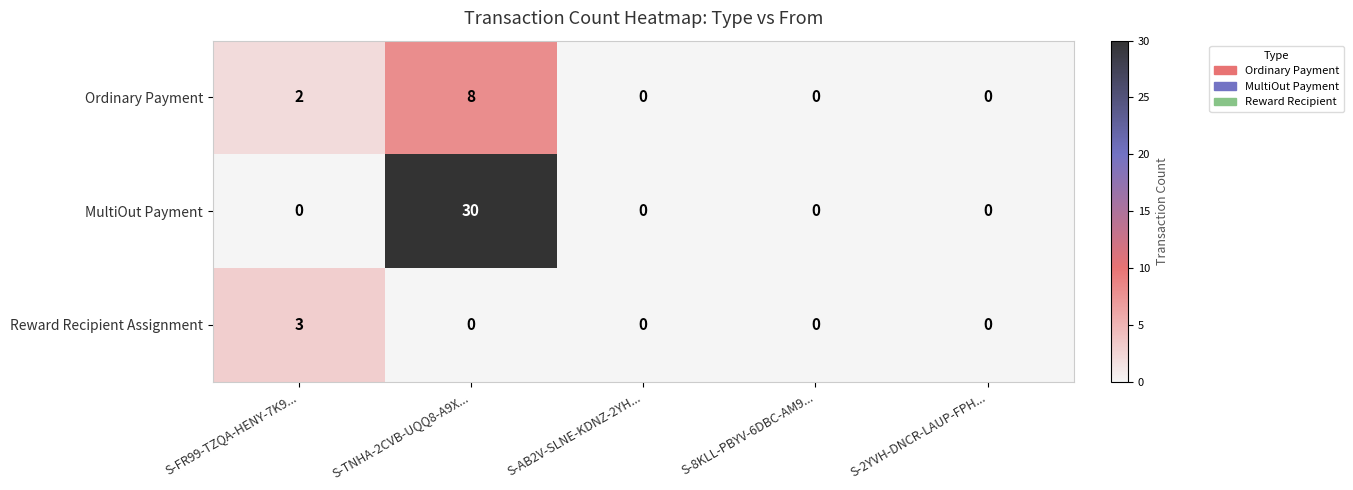

Which series changed the most between S-FR99-TZQA-HENY-7K9... and S-2YVH-DNCR-LAUP-FPH...?

Reward Recipient Assignment